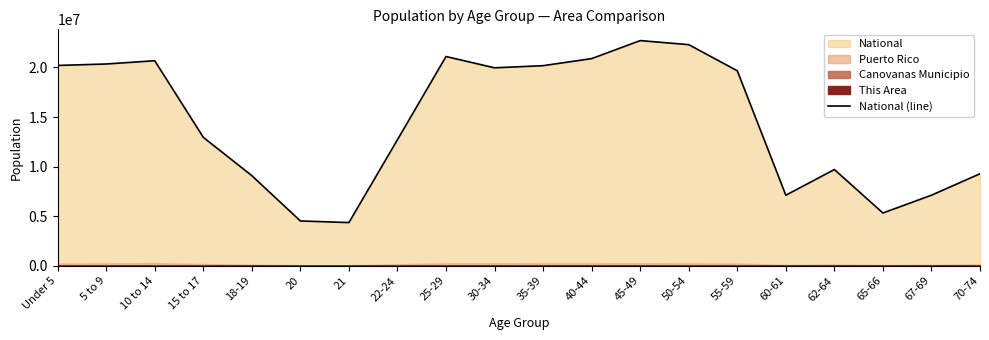

What is the ratio of the value at 5 to 9 to the value at 65-66?

3.8